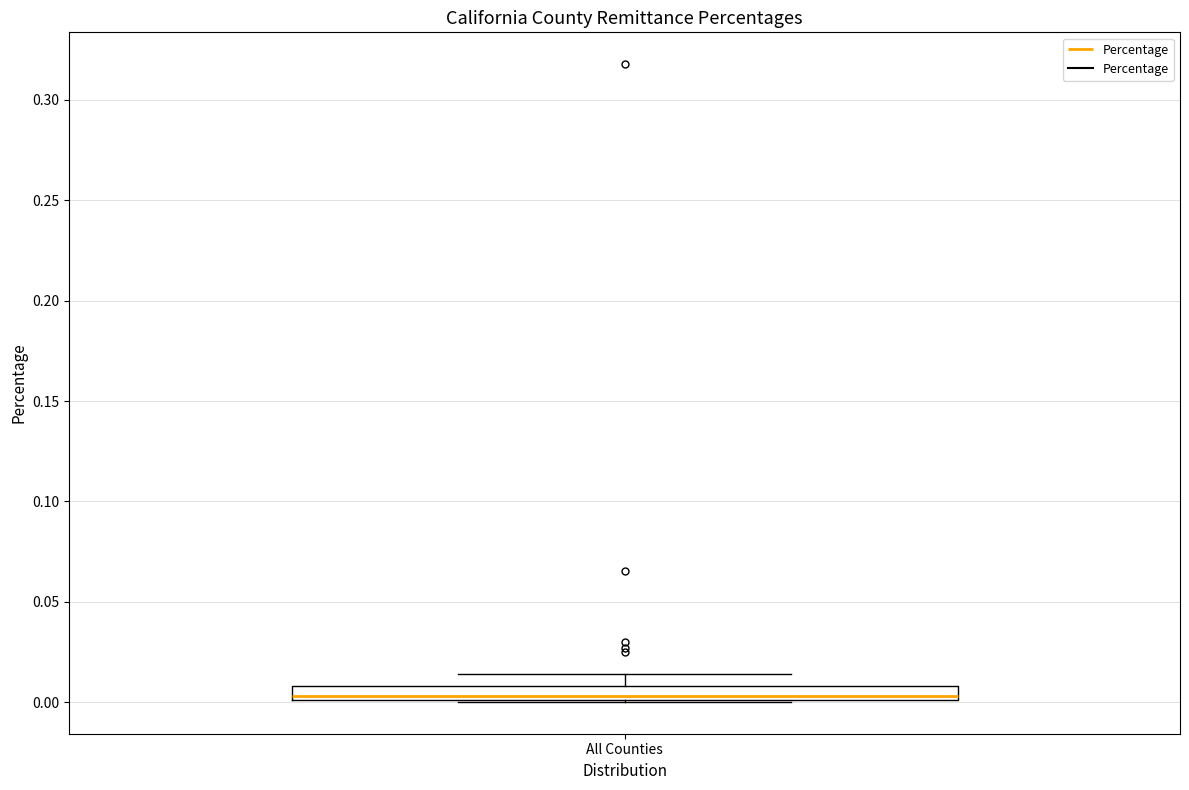

Where is the upper edge of the box for All Counties on the y-axis? The values are not printed on the chart, so give them approximately, as read against the axis.

0.010